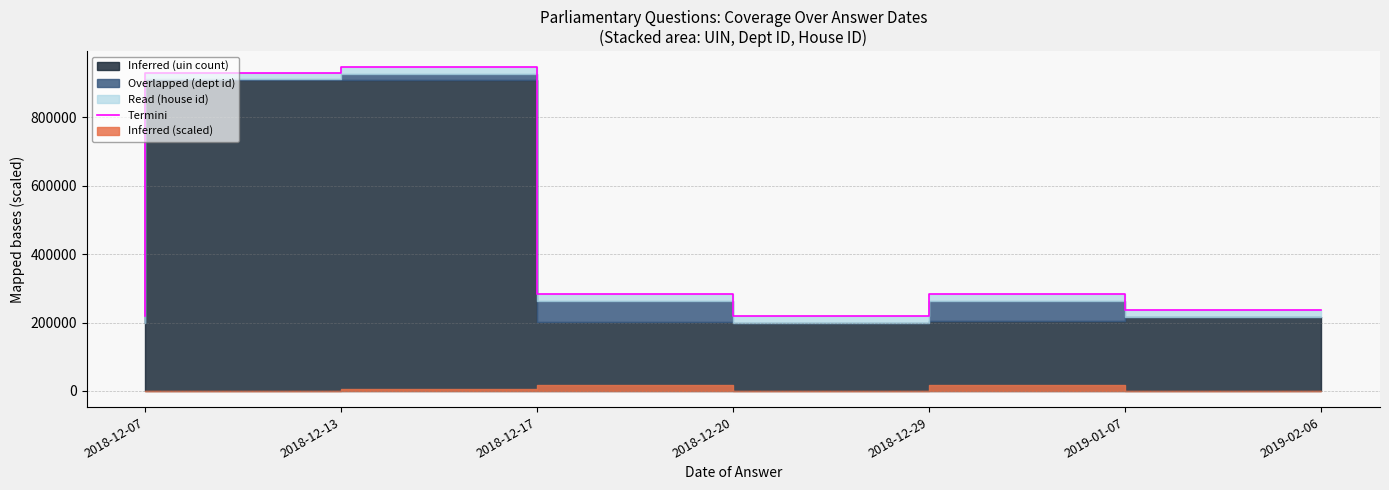

How many interior local peaks (higher than both neighbors) does the data have?

2